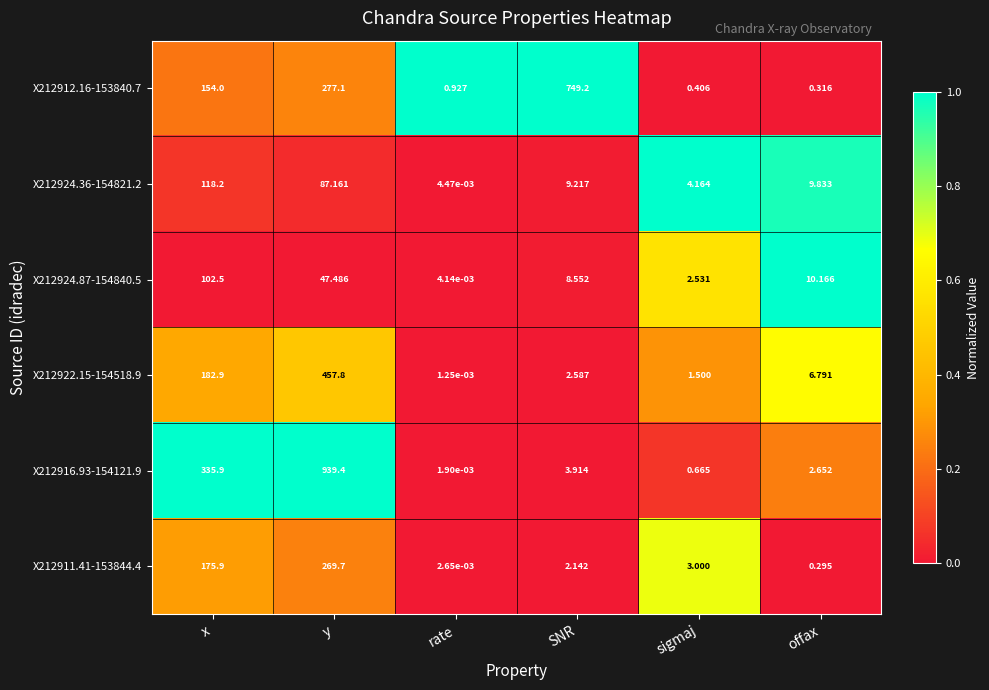

Is the value of X212922.15-154518.9 at y greater than the value of X212911.41-153844.4 at rate?

Yes